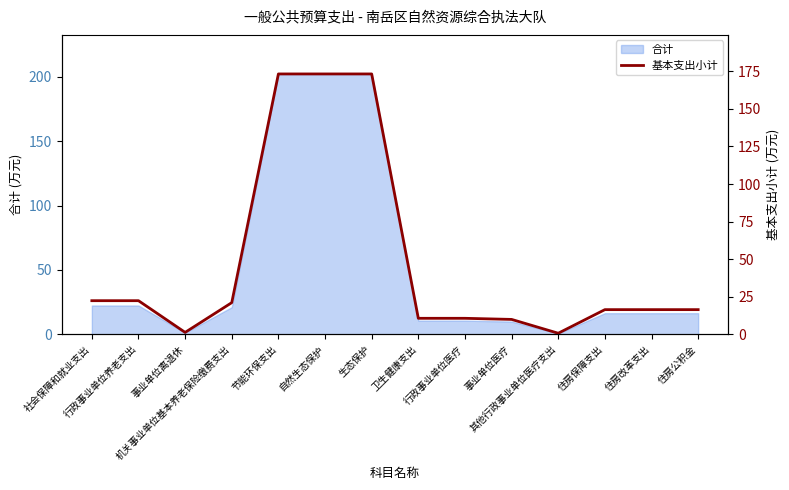

What is the label of the 14th point from the right?

社会保障和就业支出